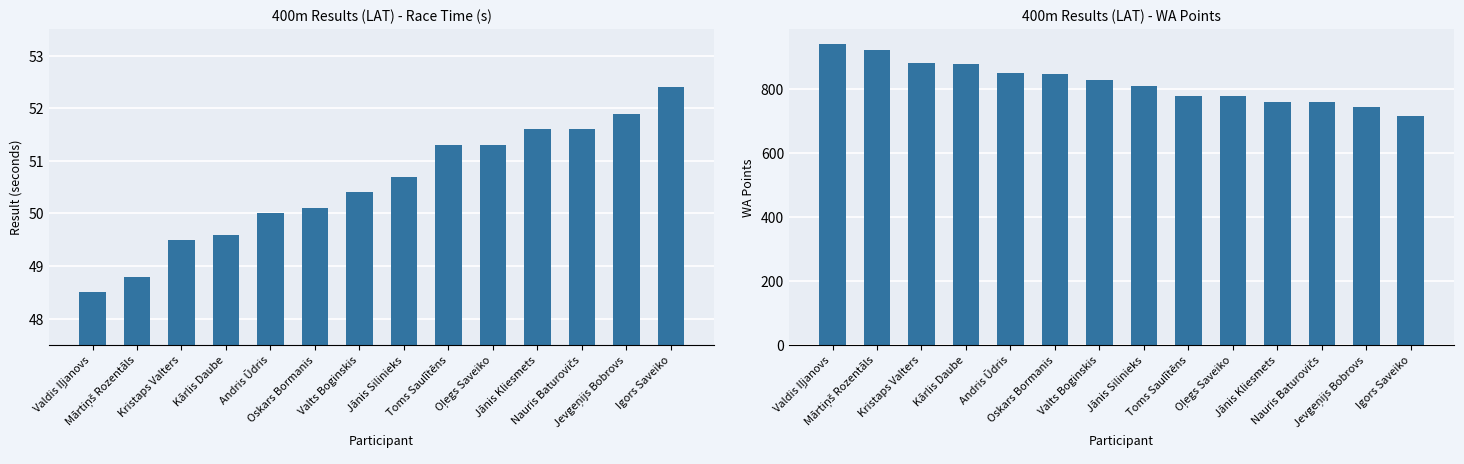

Which series has the widest spread of values?

WA